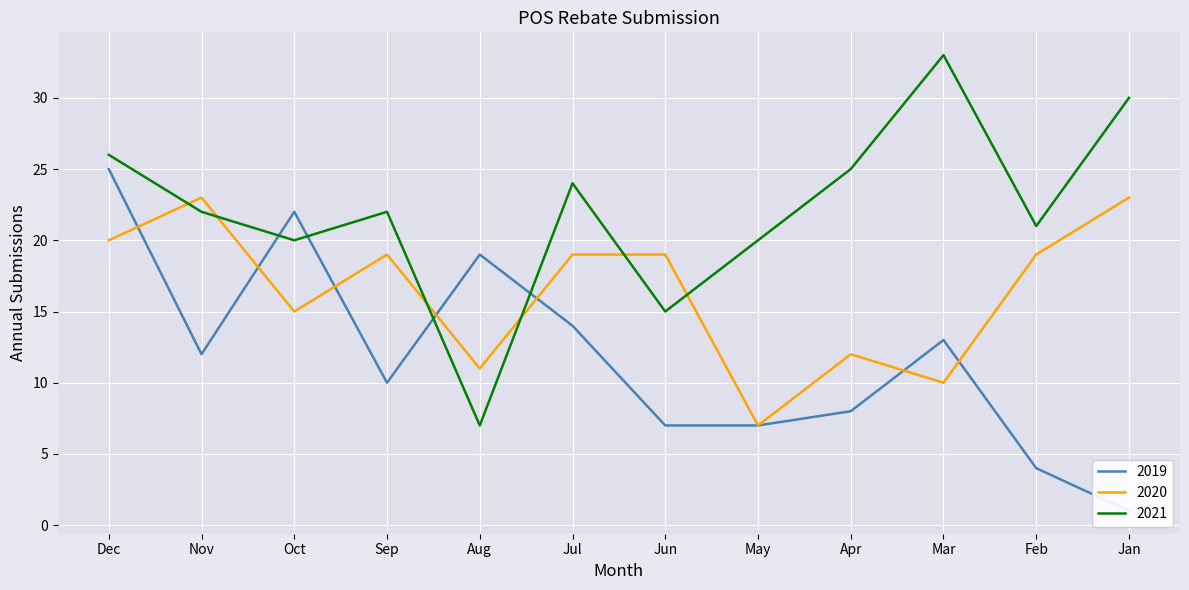

Where is 2020 nearest to the value 15?

Oct